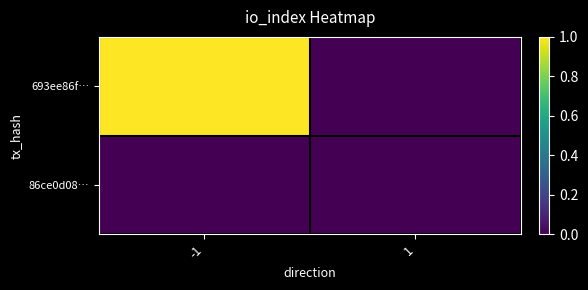

Which series has the widest spread of values?

693ee86f…